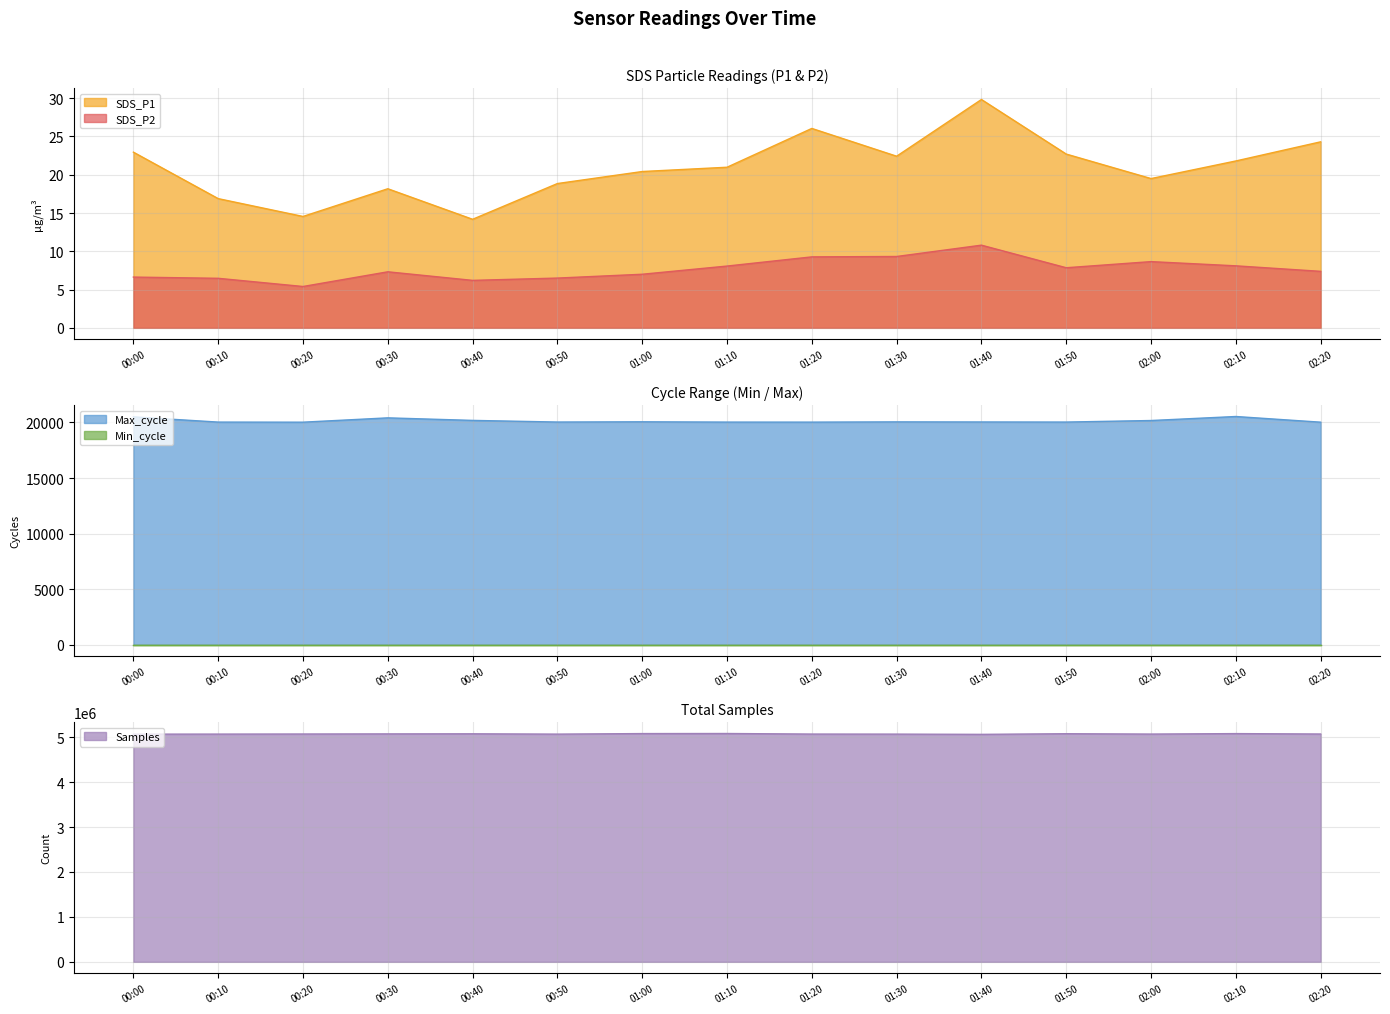

Where does the SDS_P1 series first go above 20?

00:00